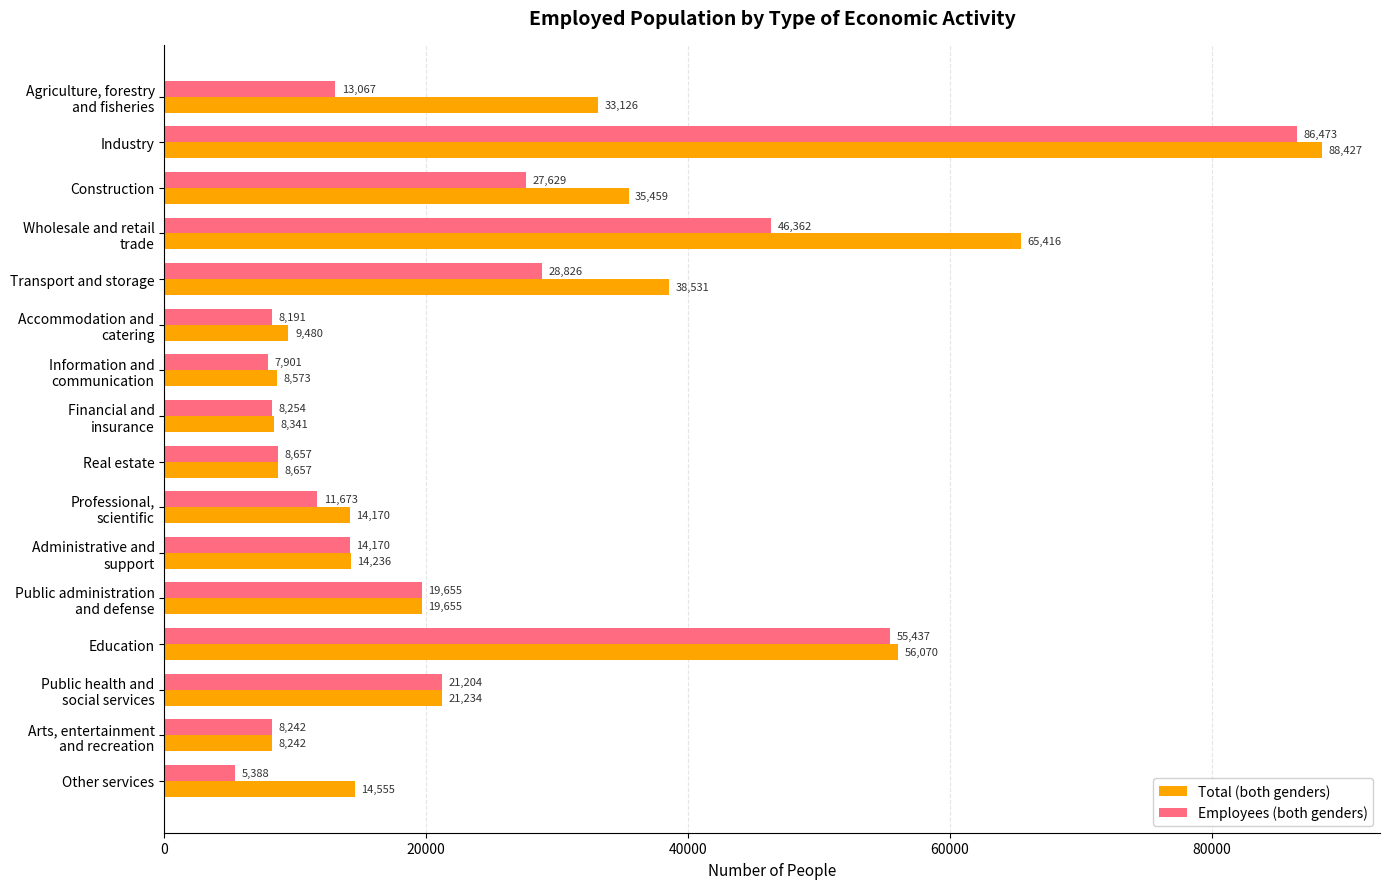

Rank the series by their maximum value, from highest to lowest.

Total (both genders), Employees (both genders)